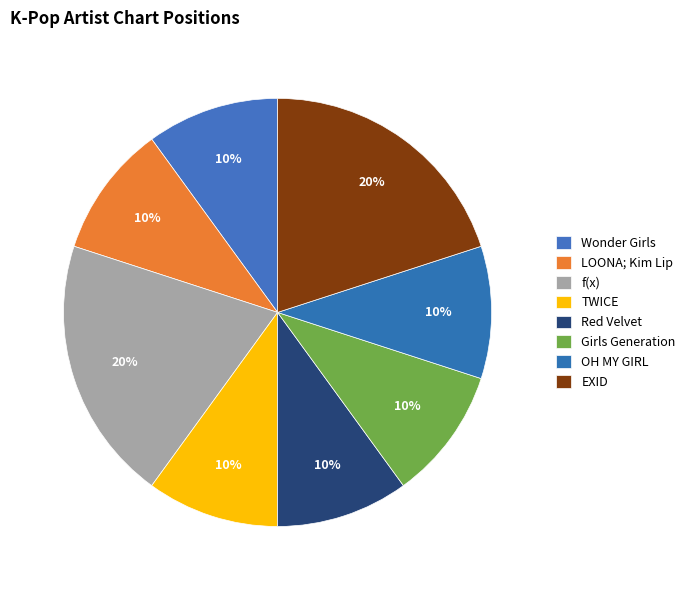

What percentage is NOT represented by f(x)?

80.0%